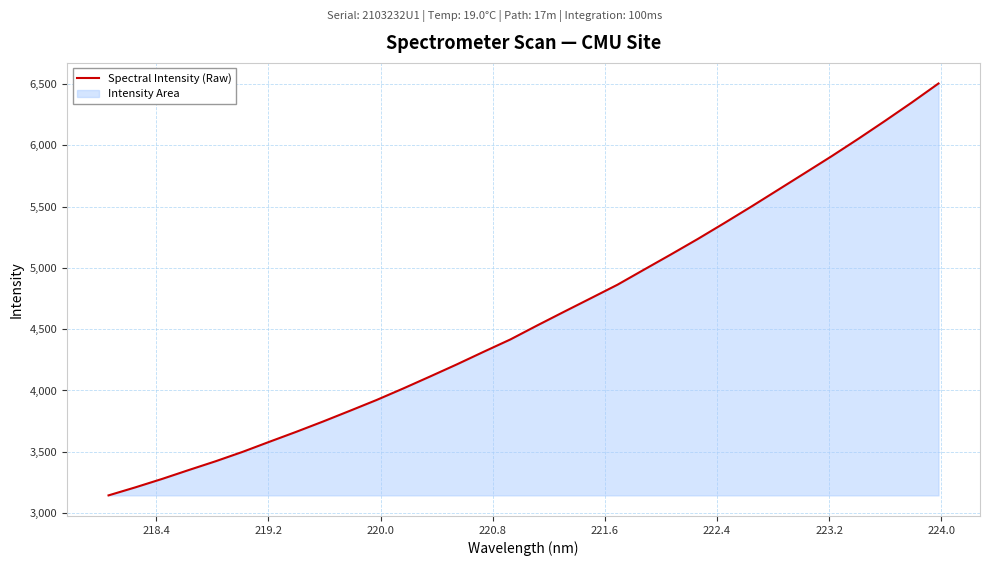

What is the value of the 17th point from the left?

4530.5